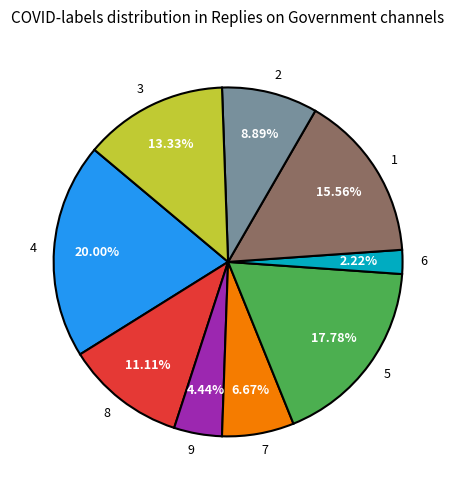

Combined, do 8 and 9 account for over 50%?

No